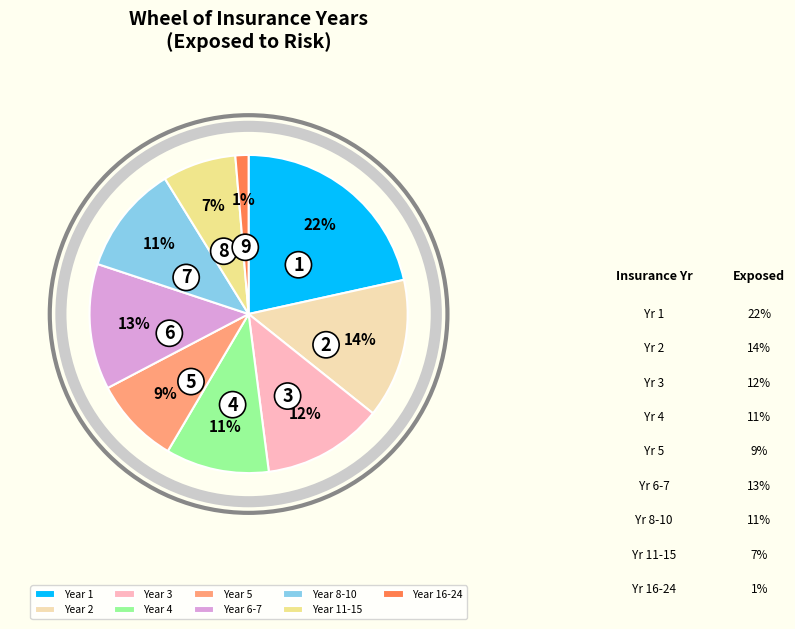

What percentage is the Year 2 slice, to the nearest percent?

14%